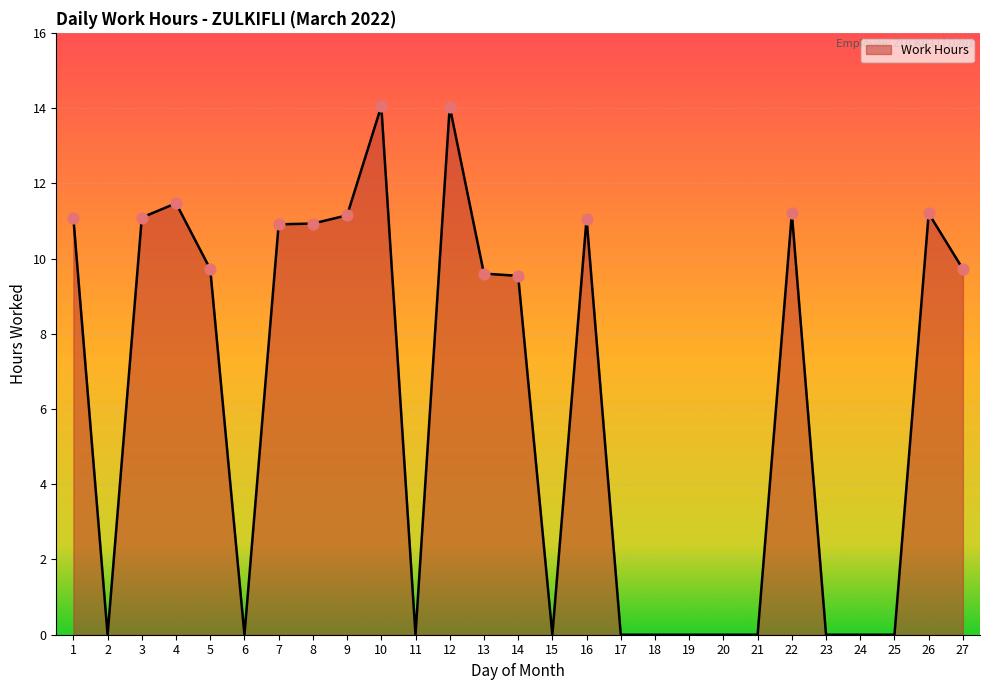

Which has a higher value, 7 or 10?

10